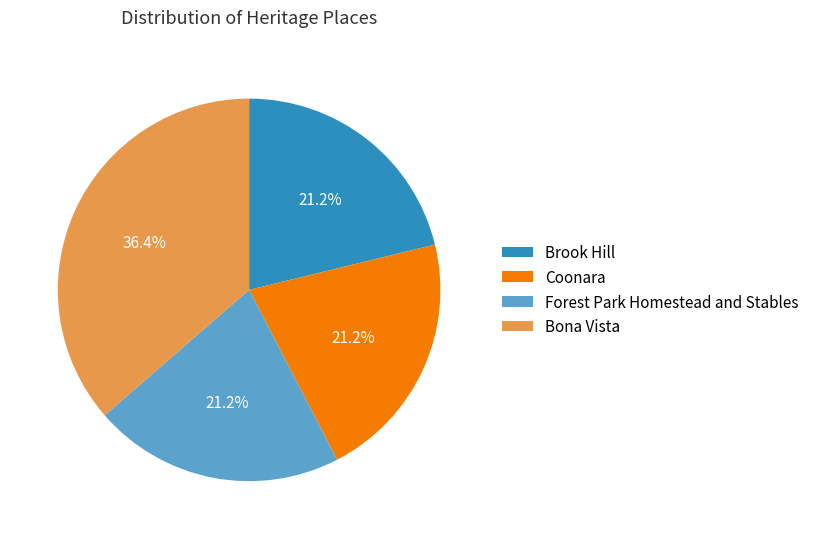

To the nearest percent, what percentage of the pie is Forest Park Homestead and Stables?

21%